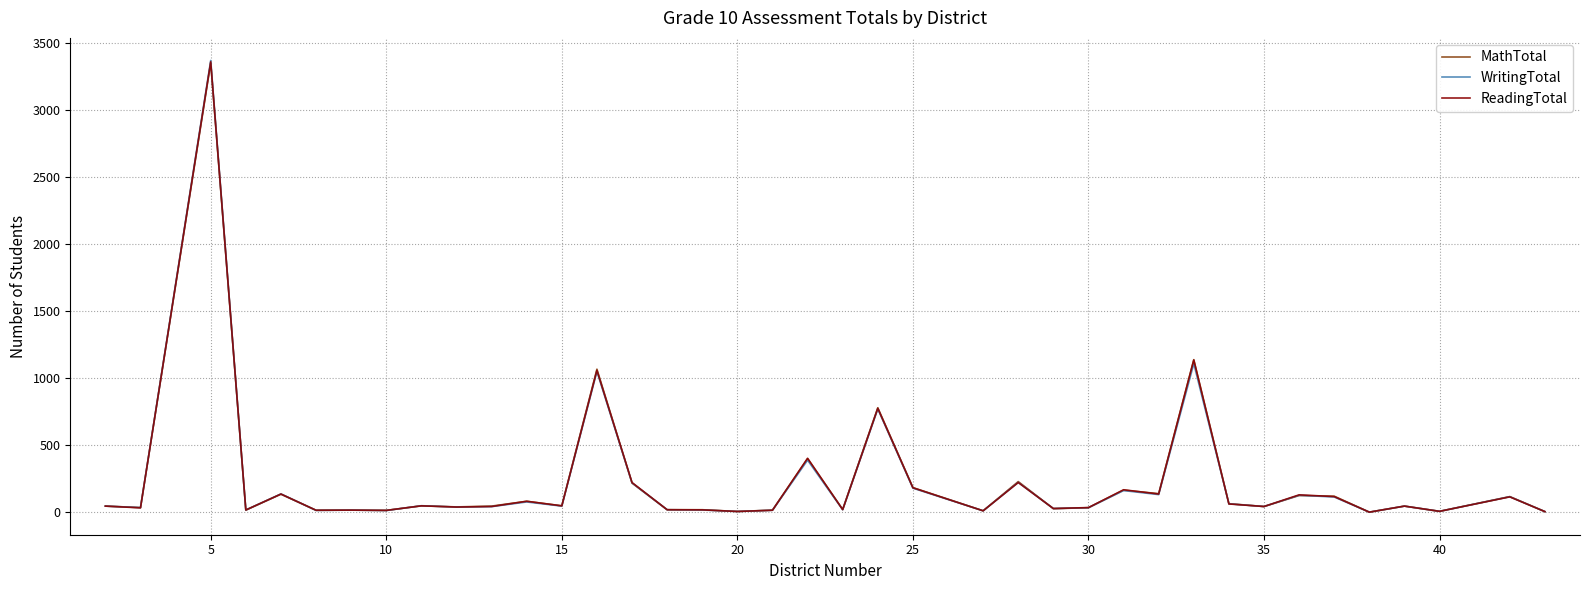

Which series has the largest range (max minus min)?

WritingTotal